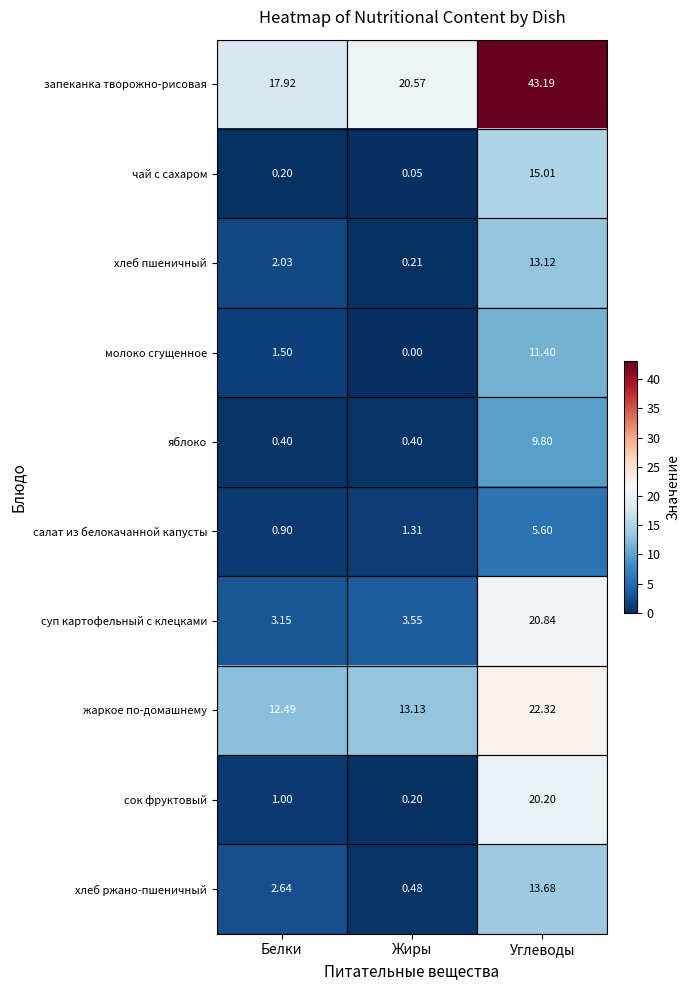

At which category is the sum across all series the highest?

Углеводы